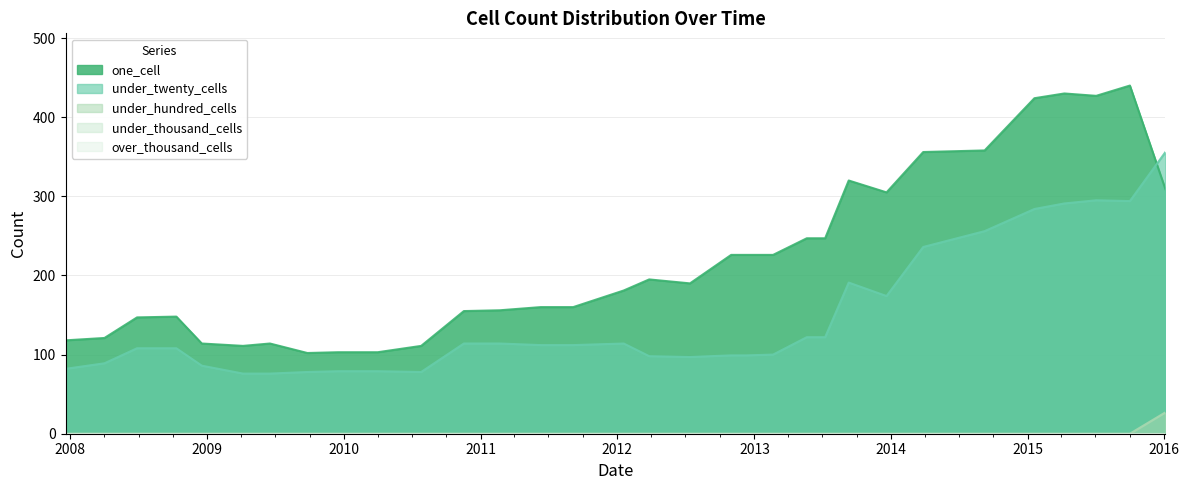

What is the difference between the one_cell values at 2015-10-01 and 2008-06-27?

293